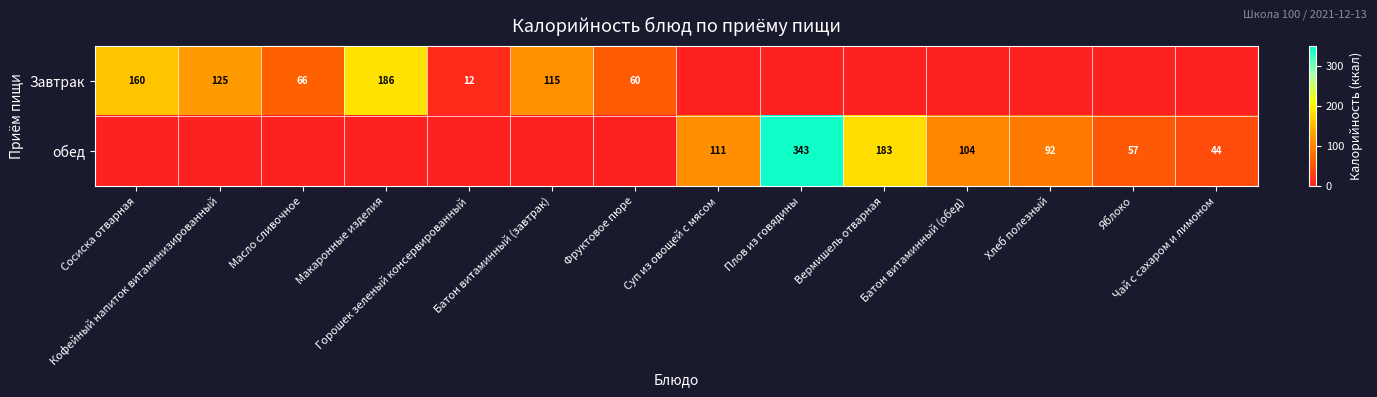

What is the sum of all обед values?

934.0